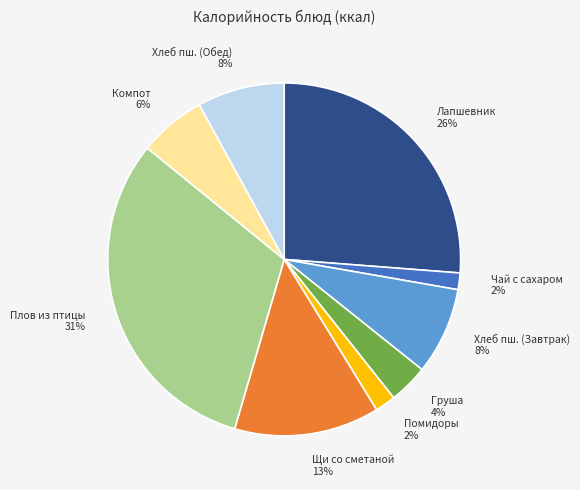

Is there a majority slice in this chart?

No